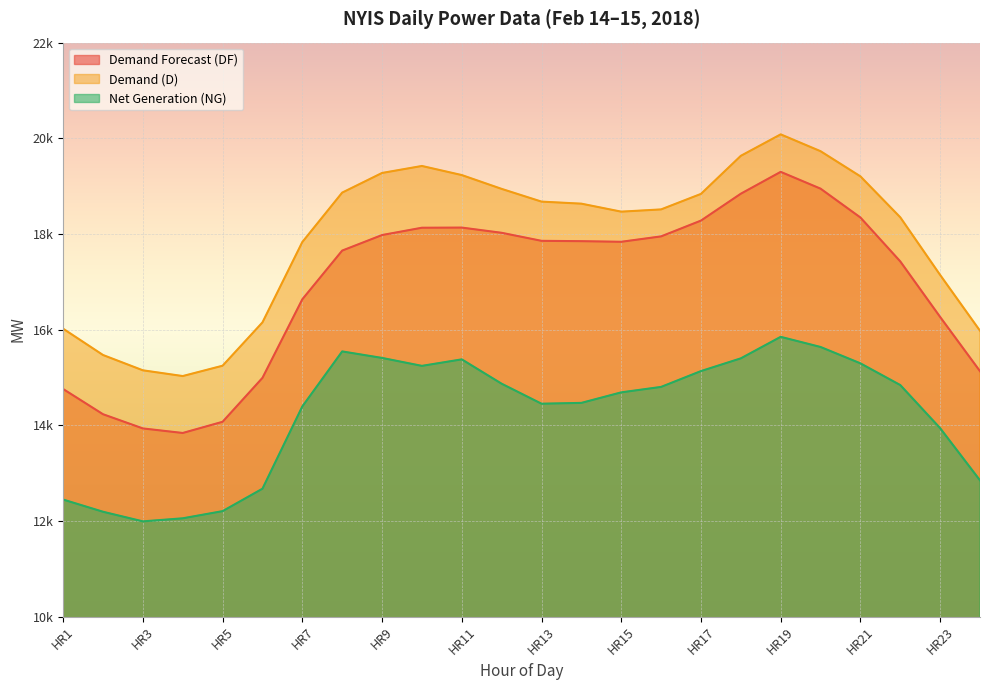

At how many categories does at least one series exceed 19898?

1